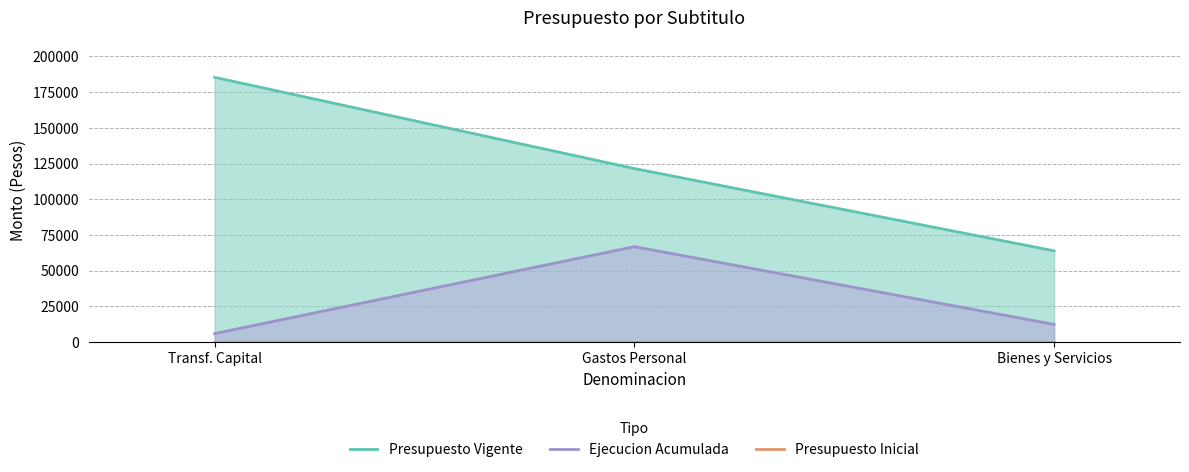

Rank the series by their average value, from lowest to highest.

Presupuesto Inicial, Ejecucion Acumulada, Presupuesto Vigente